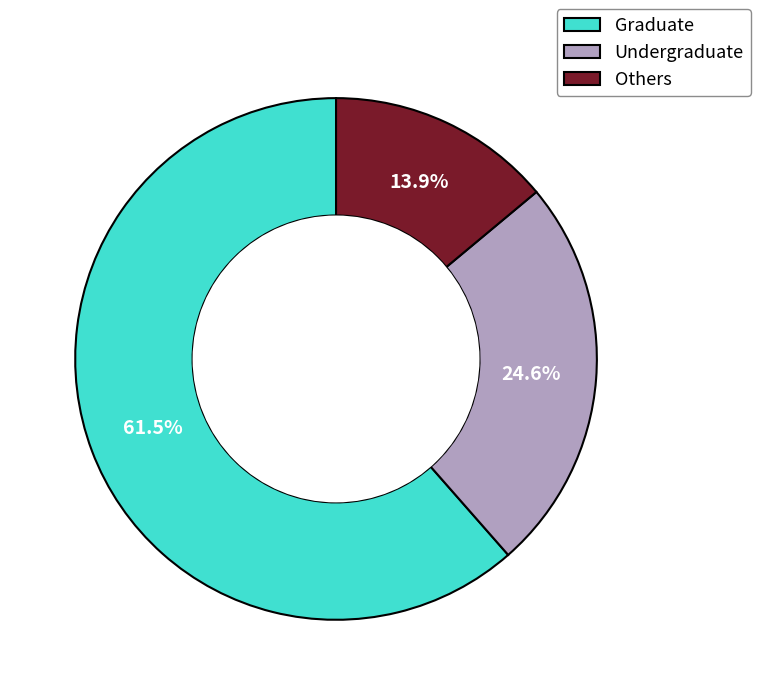

How many slices are in this pie chart?

3